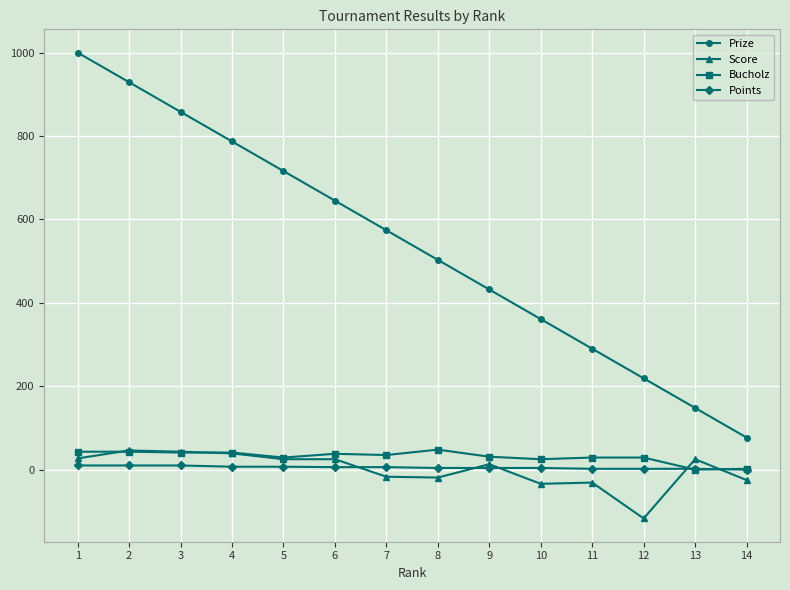

Which series has the widest spread of values?

Prize